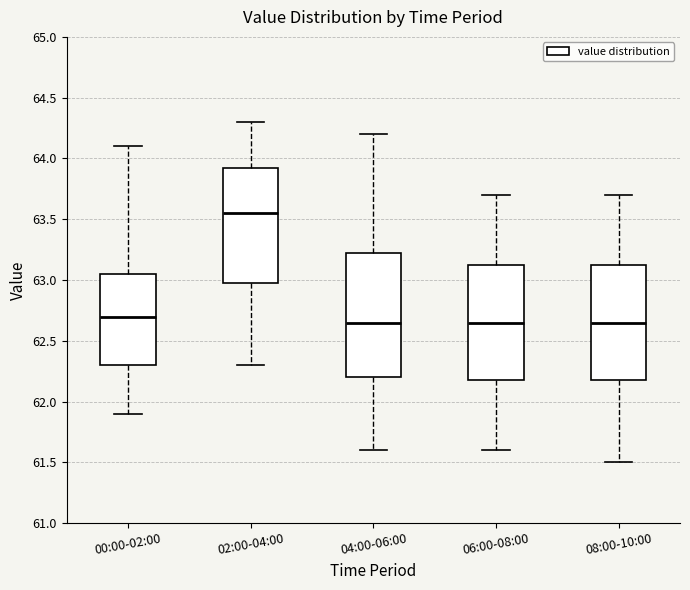

Reading left to right, read every box against the y-axis: the position of its median line, the range the box covers, and the ends of its whiskers. The values are not printed on the chart, so give them approximately, as read against the axis.

00:00-02:00: median 62.70, box 62.30 to 63.05, whiskers 61.90 to 64.10
02:00-04:00: median 63.55, box 63.00 to 63.95, whiskers 62.30 to 64.30
04:00-06:00: median 62.65, box 62.20 to 63.25, whiskers 61.60 to 64.20
06:00-08:00: median 62.65, box 62.20 to 63.15, whiskers 61.60 to 63.70
08:00-10:00: median 62.65, box 62.20 to 63.15, whiskers 61.50 to 63.70